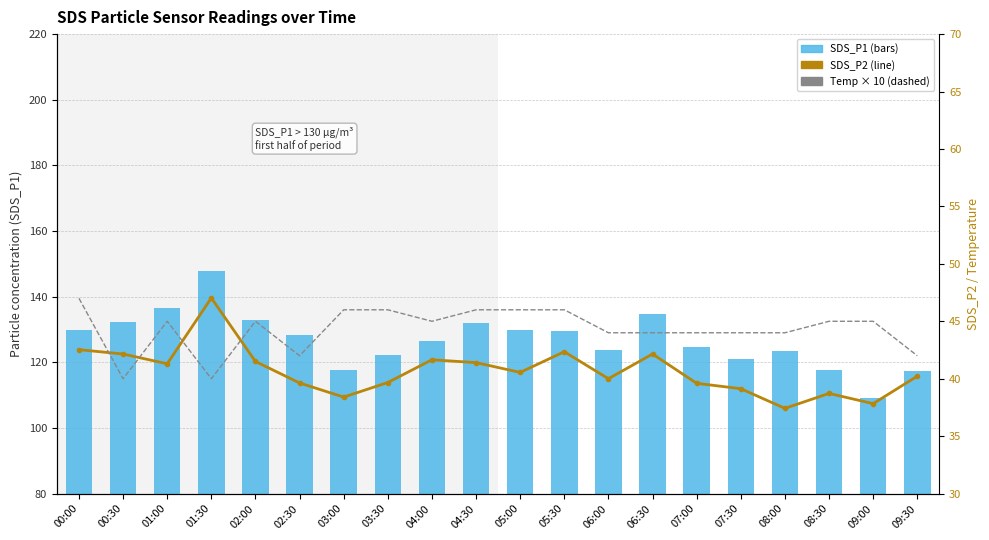

At which category is the sum across all series the highest?

01:30